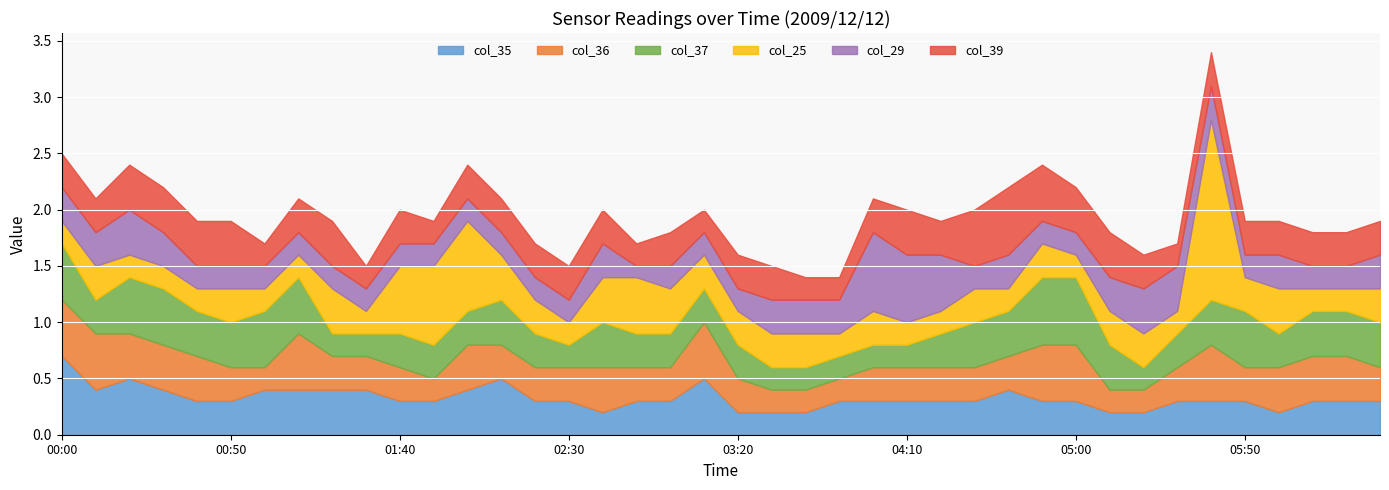

Rank the series at 2009/12/12 02:10 from highest to lowest value.

col_35, col_37, col_25, col_36, col_39, col_29